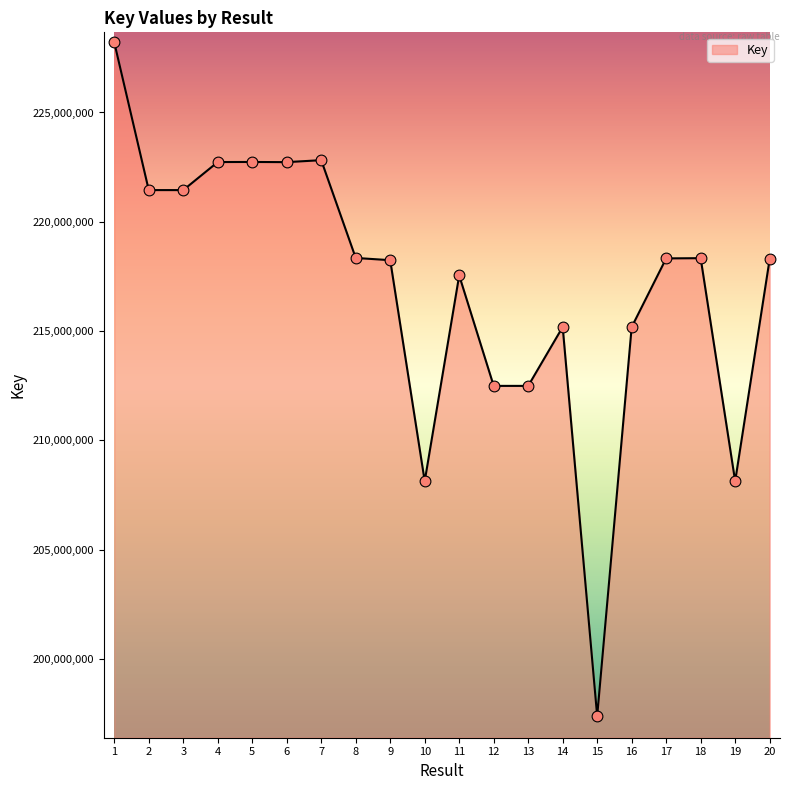

Between 11 and 14, which is larger?

11